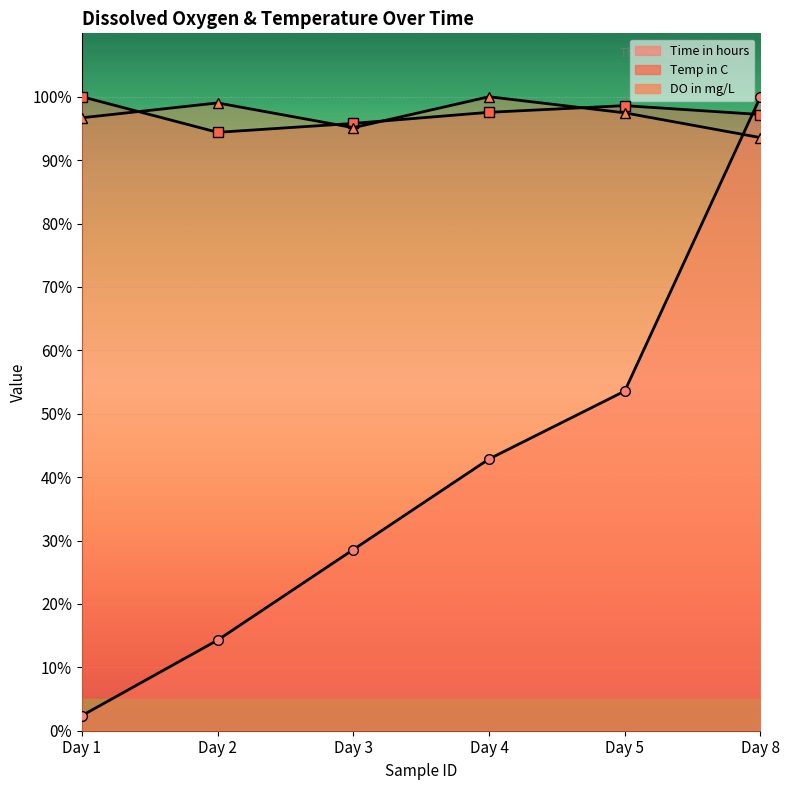

True or false: DO in mg/L has a value of 95.1 at Day 3.

True